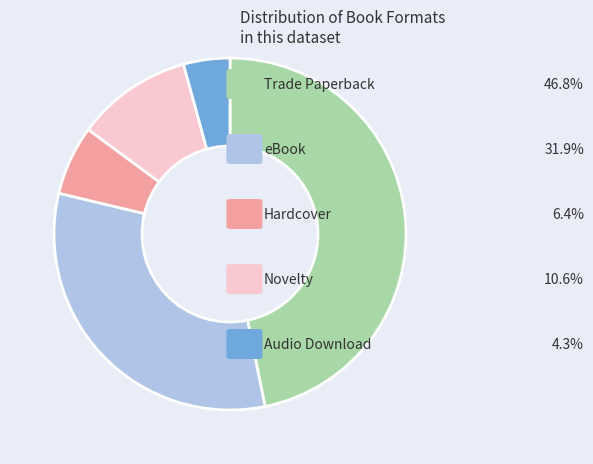

What is the smallest slice in the pie chart?

Audio Download